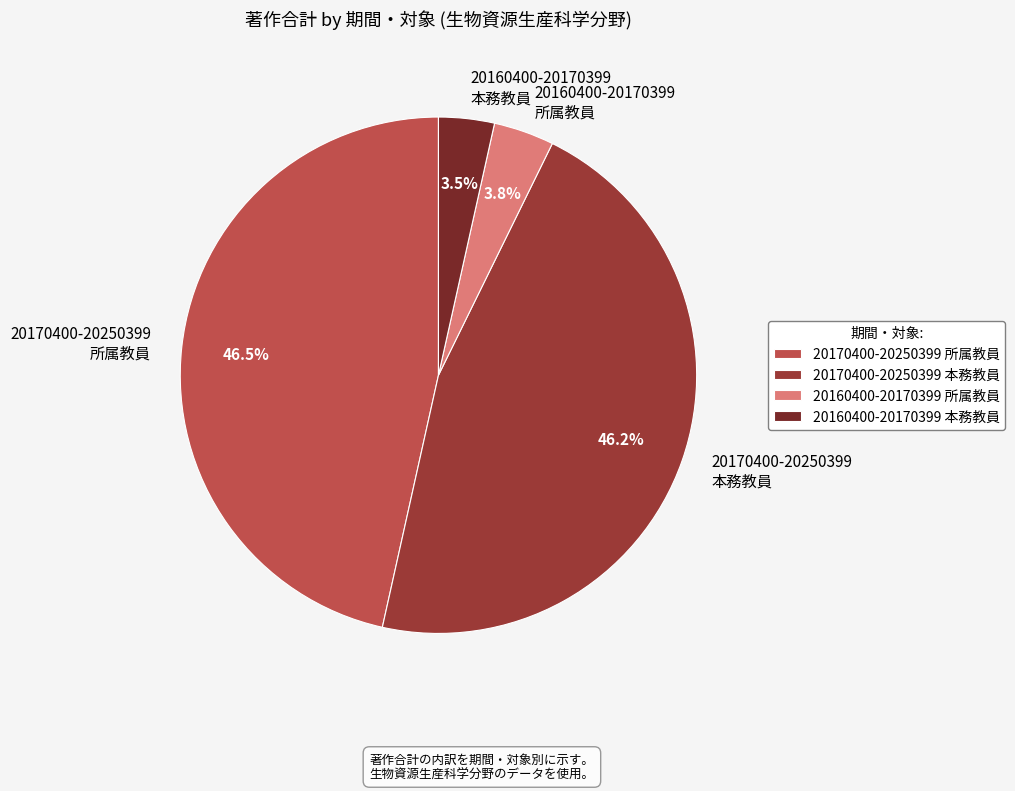

How much of the chart is everything except 20160400-20170399 所属教員?

96.2%